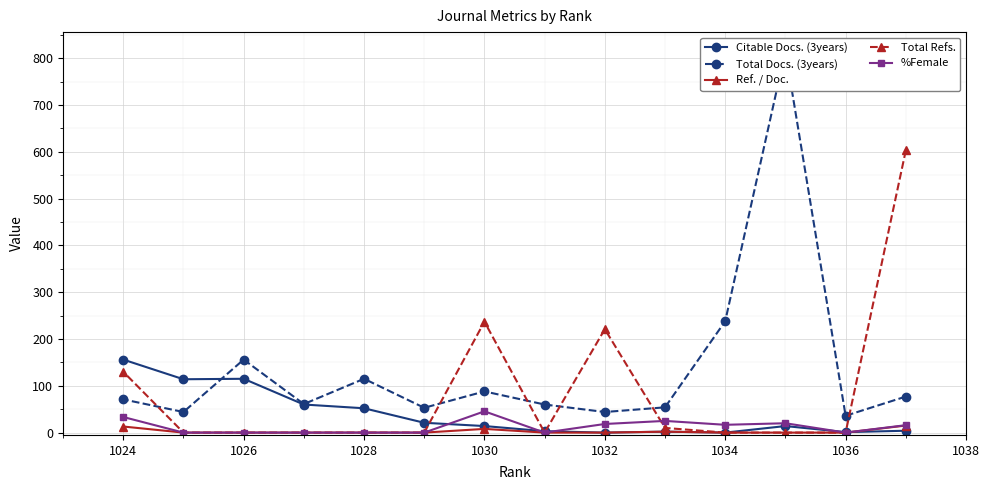

Is it true that Total Refs. equals 221.0 at 1024?

False